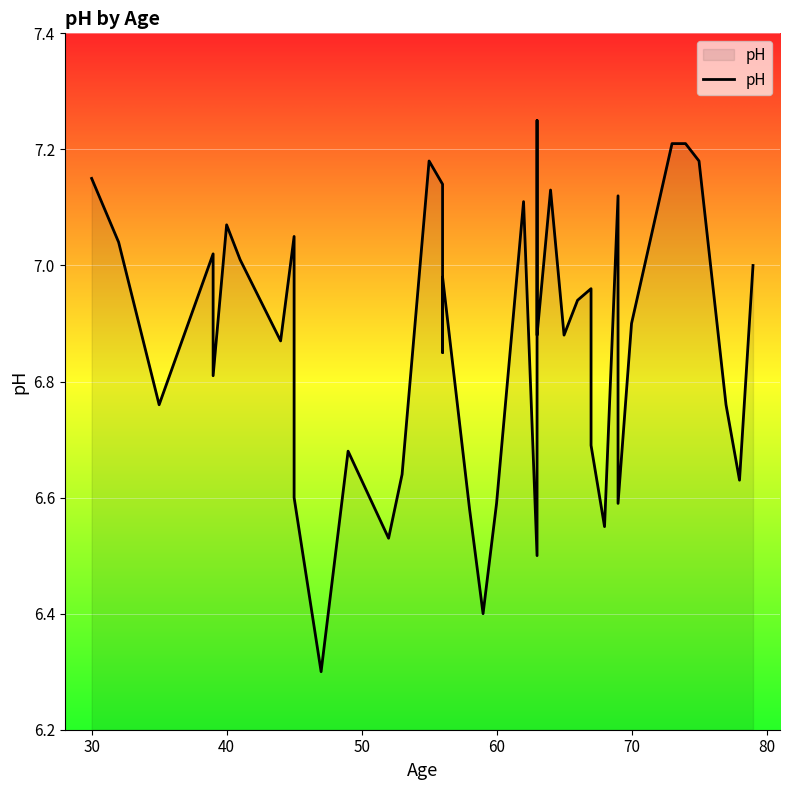

What is the greatest value displayed?

7.2